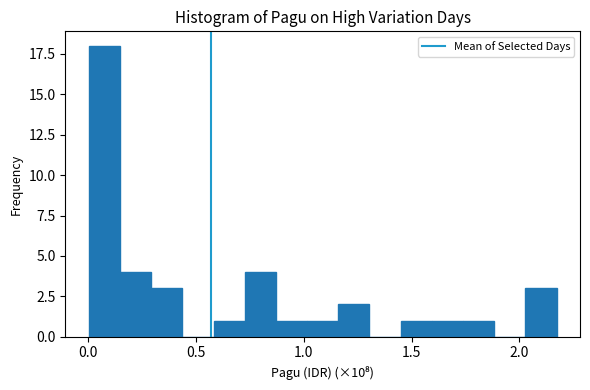

Read against the x-axis, roughly where is the centre of the tallest bar?

0.10